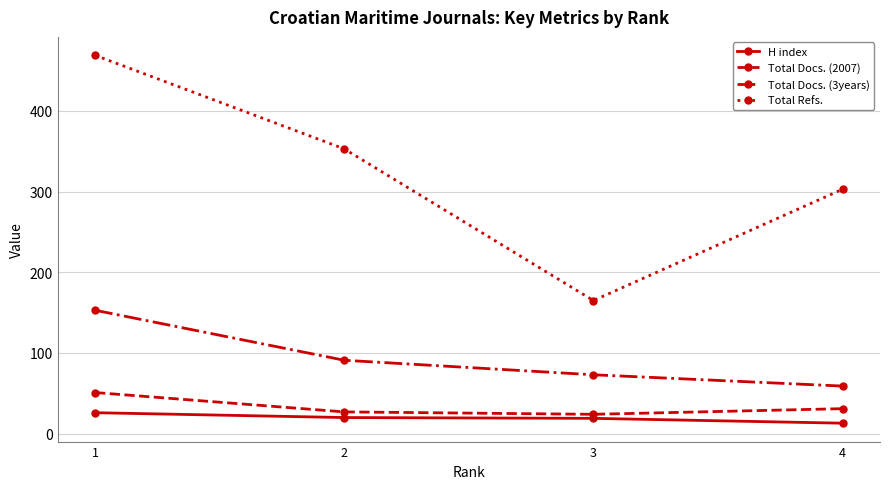

Is this an area chart (filled region under the line)?

No